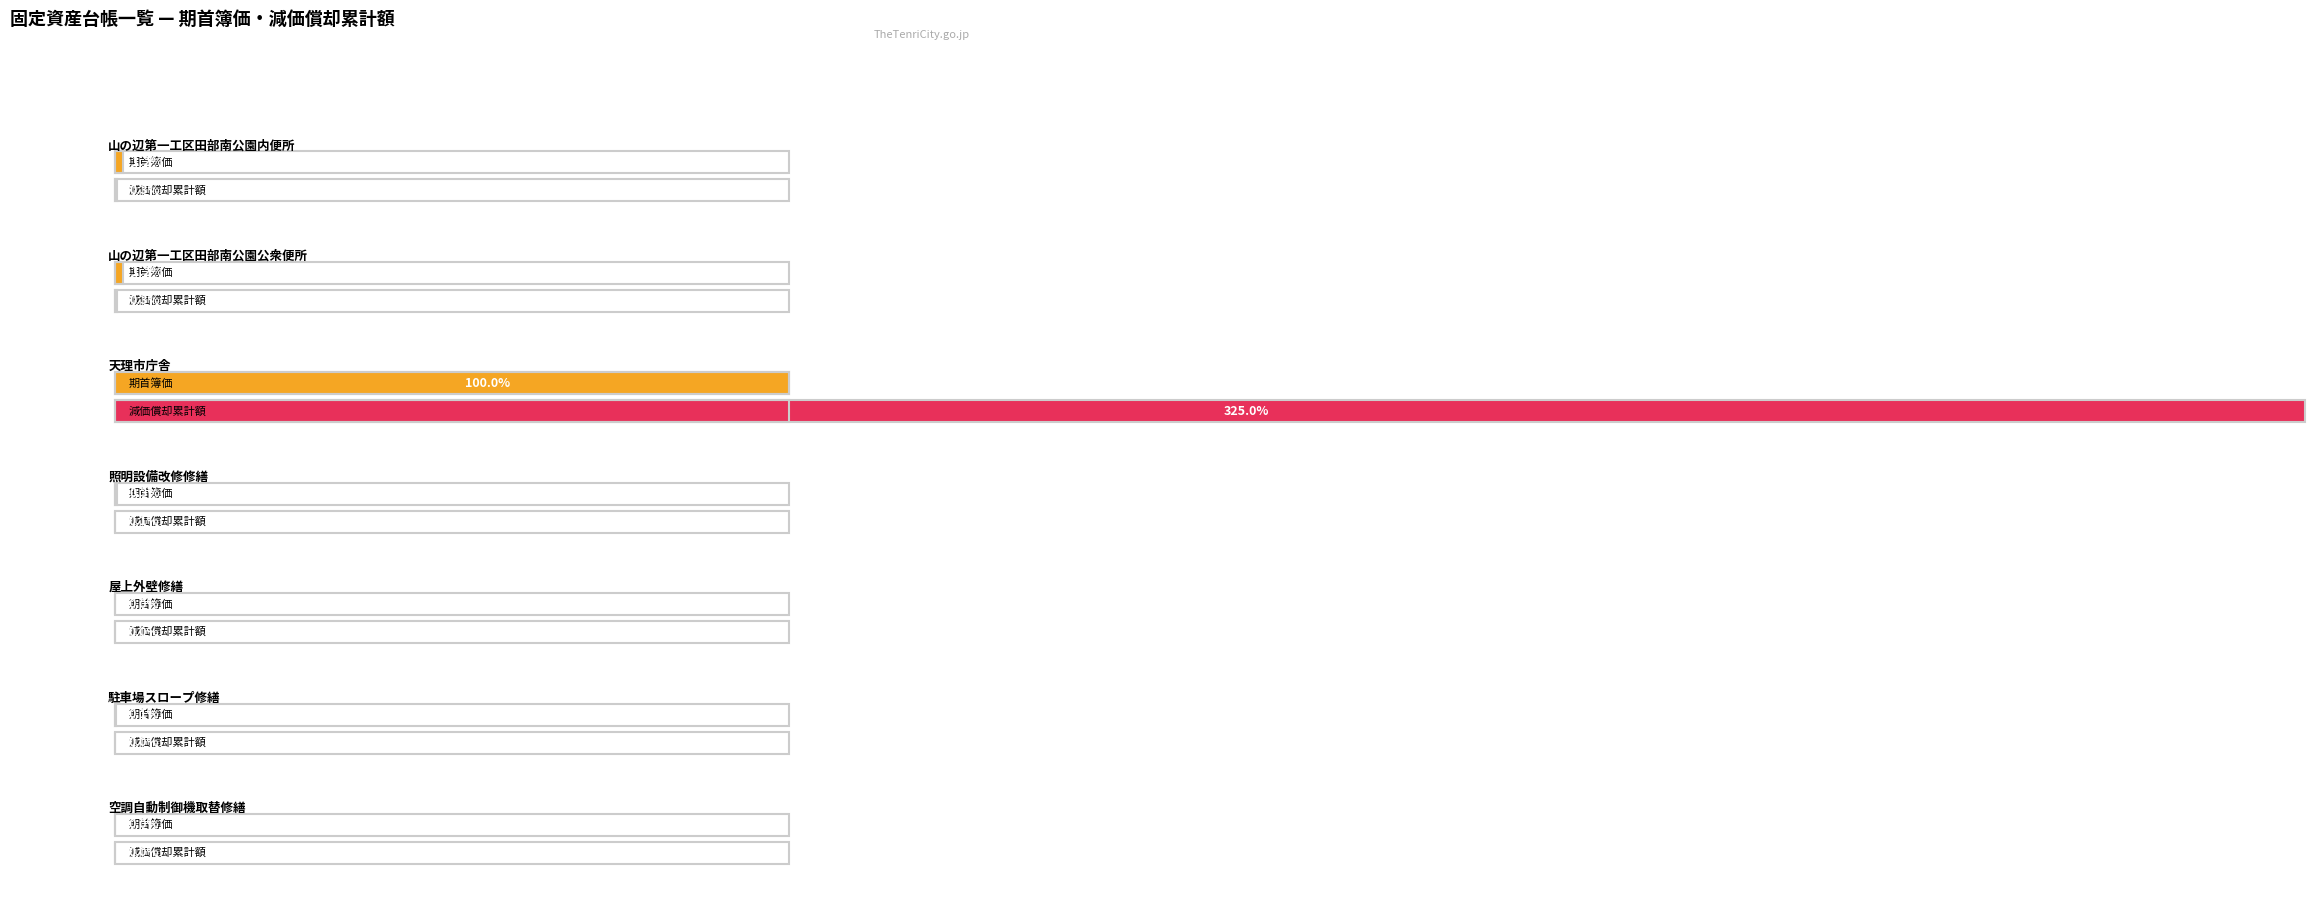

Which series has the largest range (max minus min)?

減価償却累計額